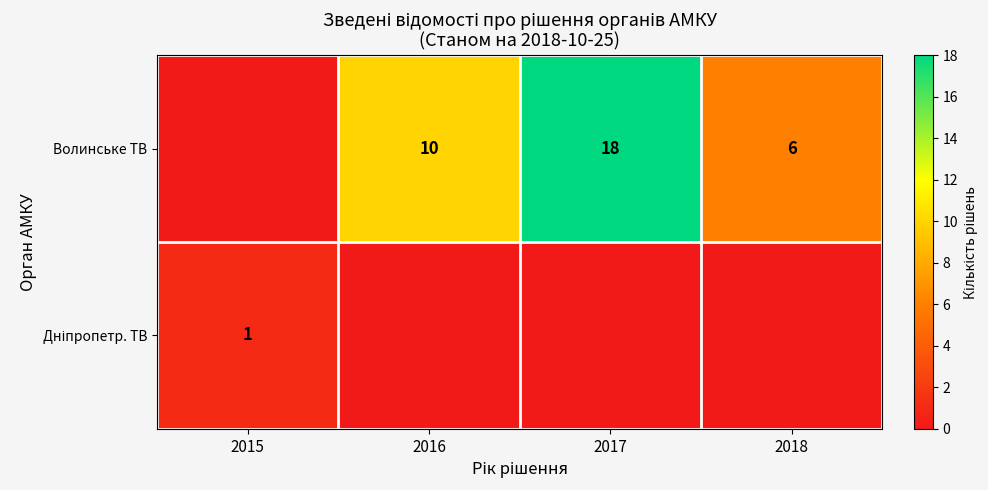

Which has a higher value, 2016 or 2015?

2016